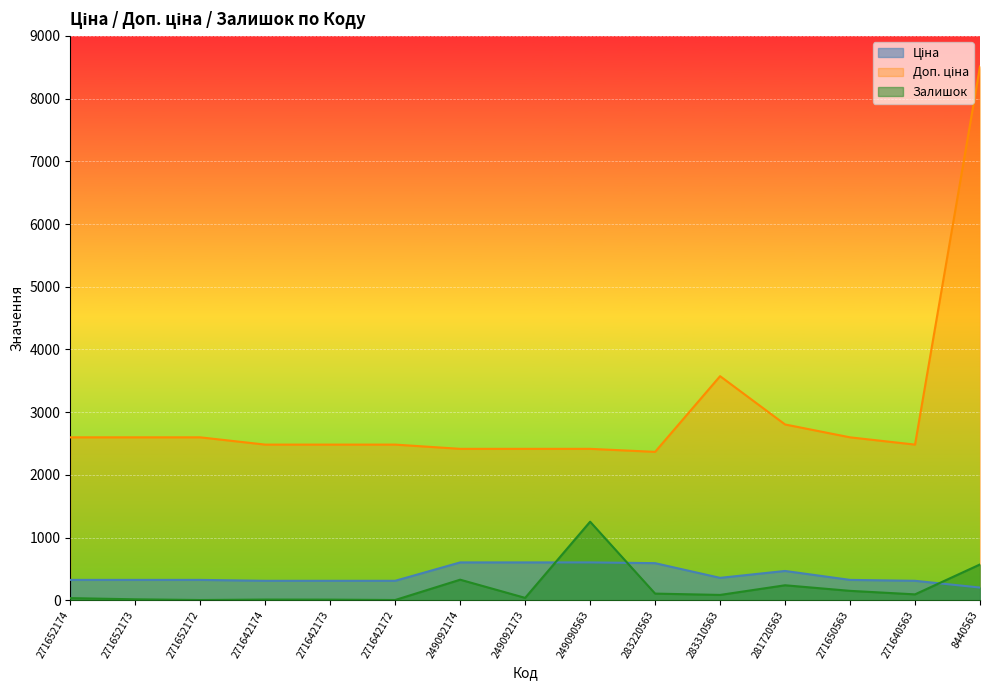

True or false: Залишок and Ціна intersect in this chart.

True